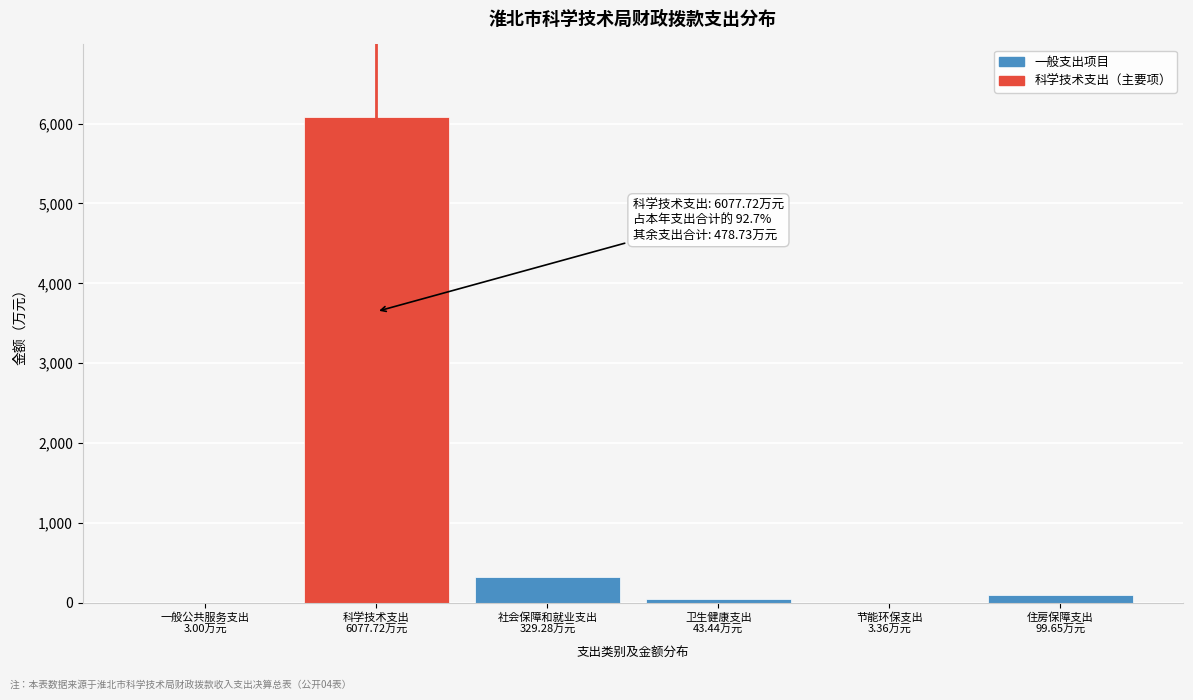

What is the maximum value shown in the chart?

6077.7